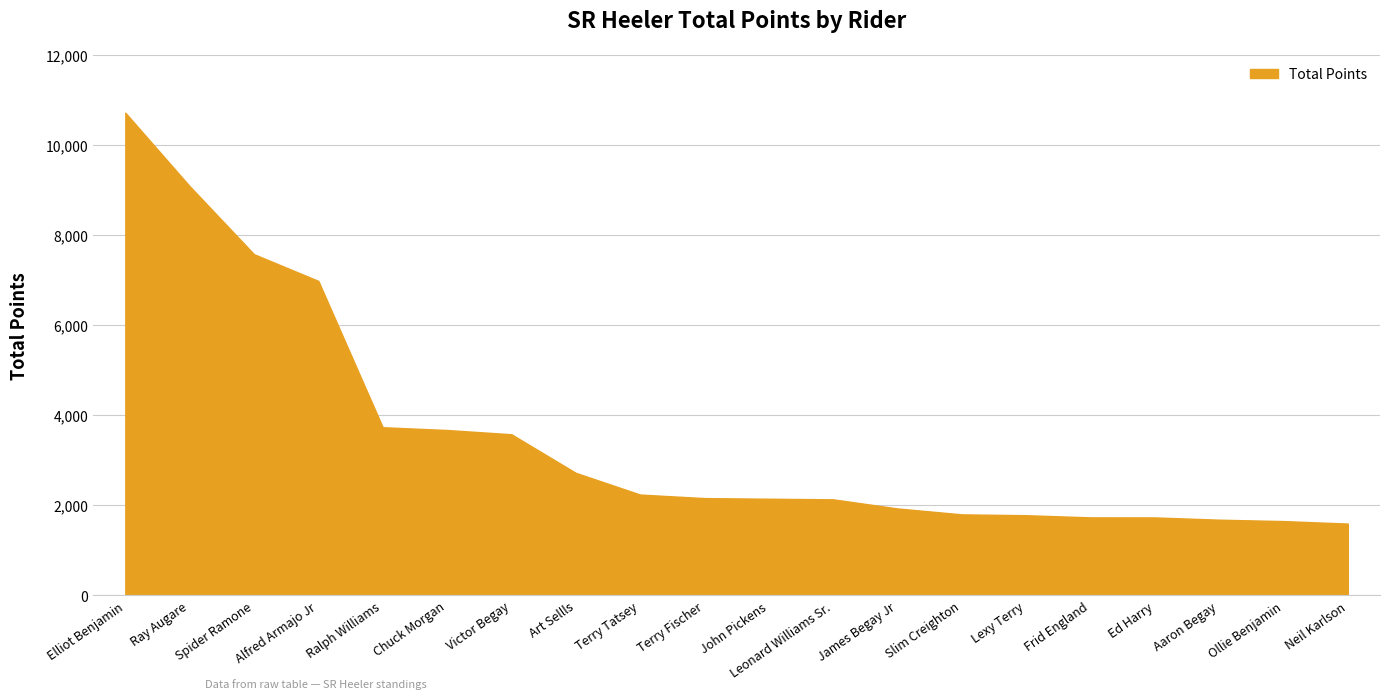

Approximately how many times larger is the value at Leonard Williams Sr. compared to Art Sellls?

0.8